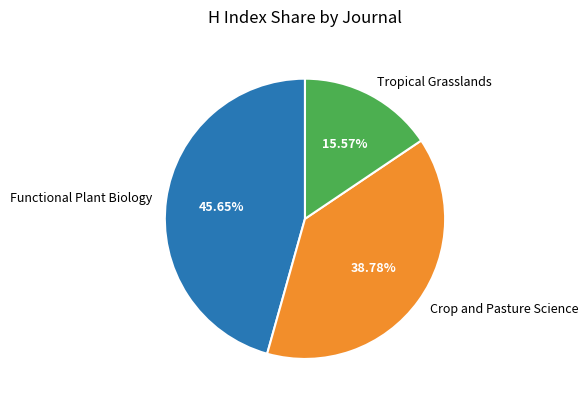

Count the number of slices in the pie.

3